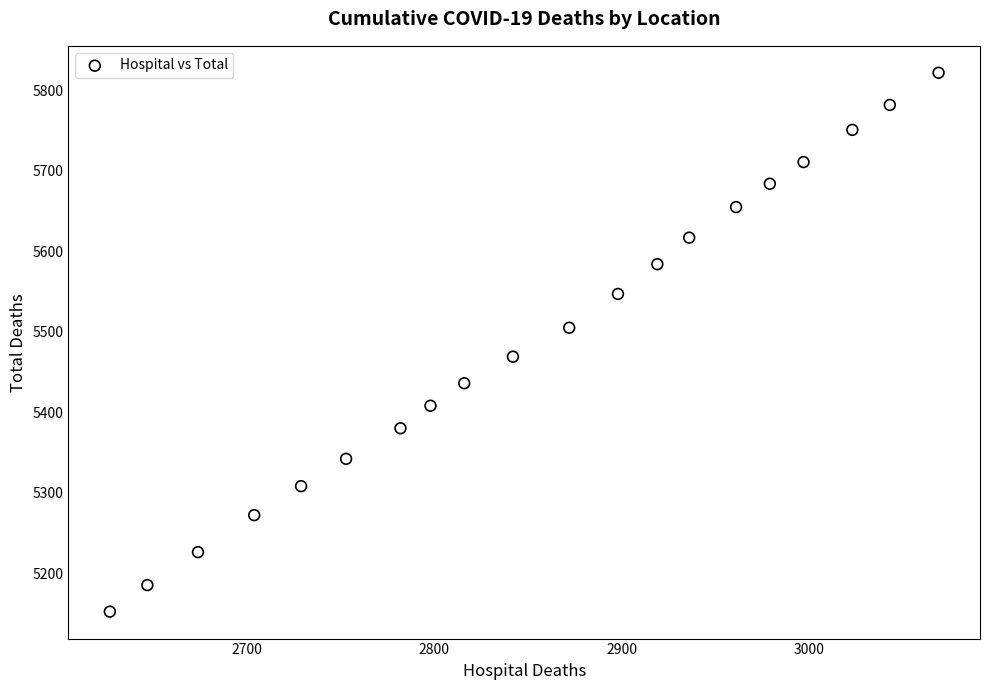

What is the range of Y values (max minus min)?

670